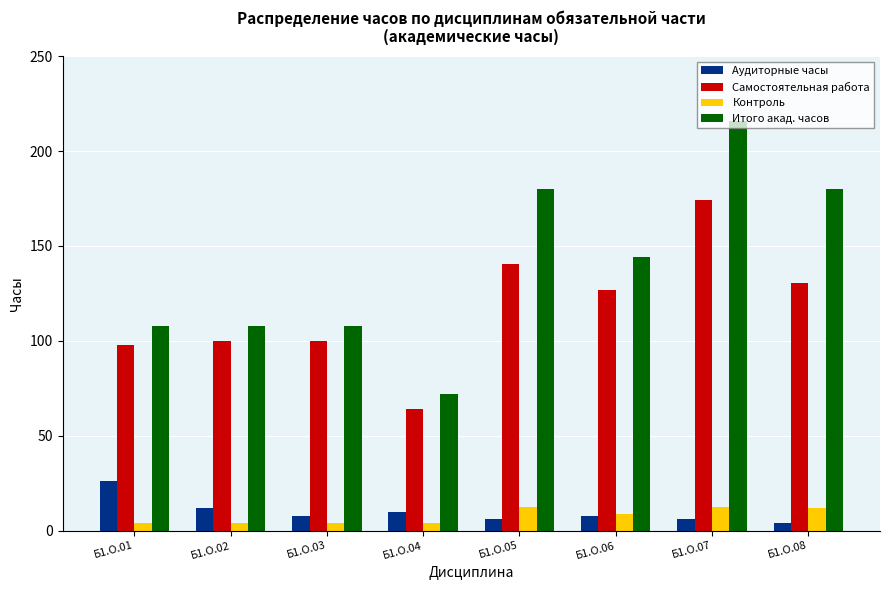

Rank the series at Б1.О.02 from highest to lowest value.

Итого акад. часов, Самостоятельная работа, Аудиторные часы, Контроль